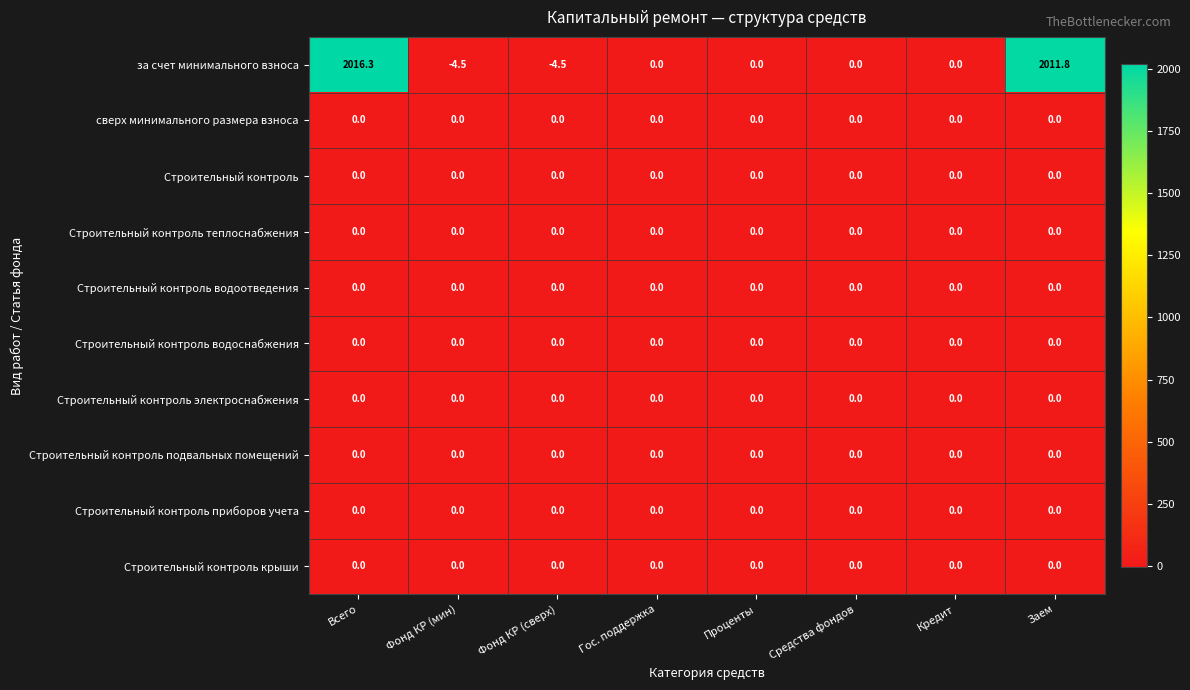

Which category has the highest value in the за счет минимального взноса series?

Всего